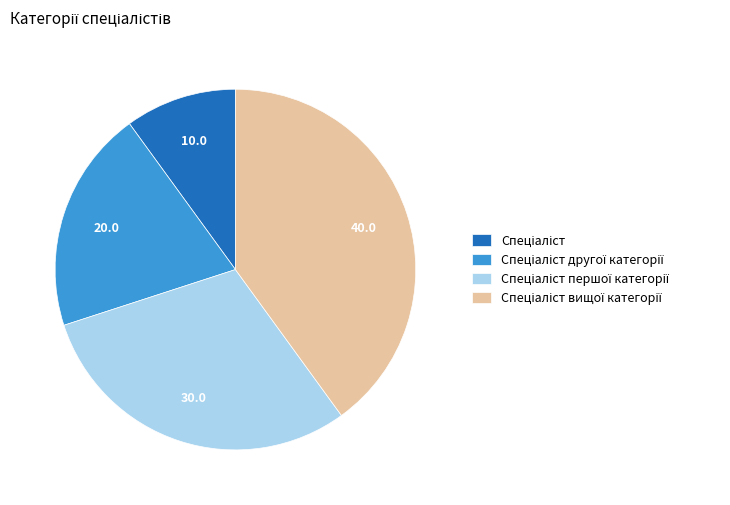

Is there a majority slice in this chart?

No